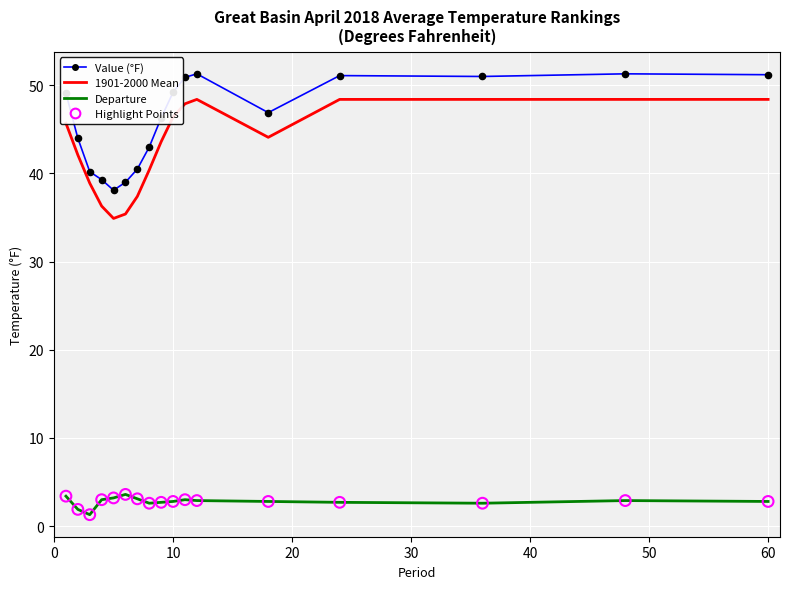

Which series has the widest spread of values?

1901-2000 Mean